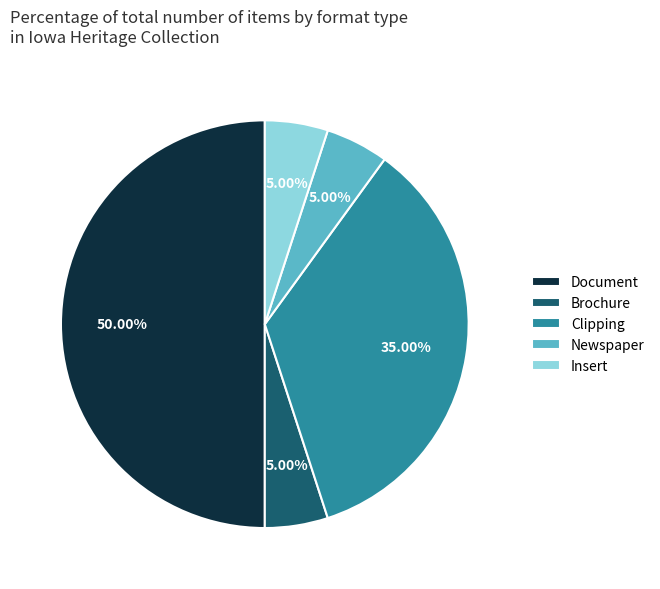

Count the number of slices in the pie.

5